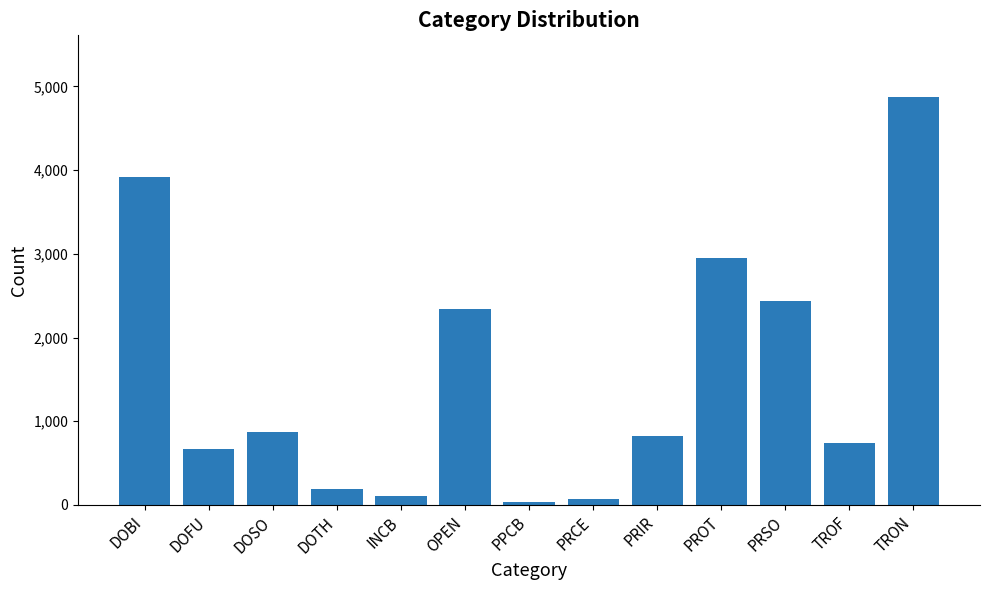

Approximately how many times larger is the value at PRIR compared to OPEN?

0.4